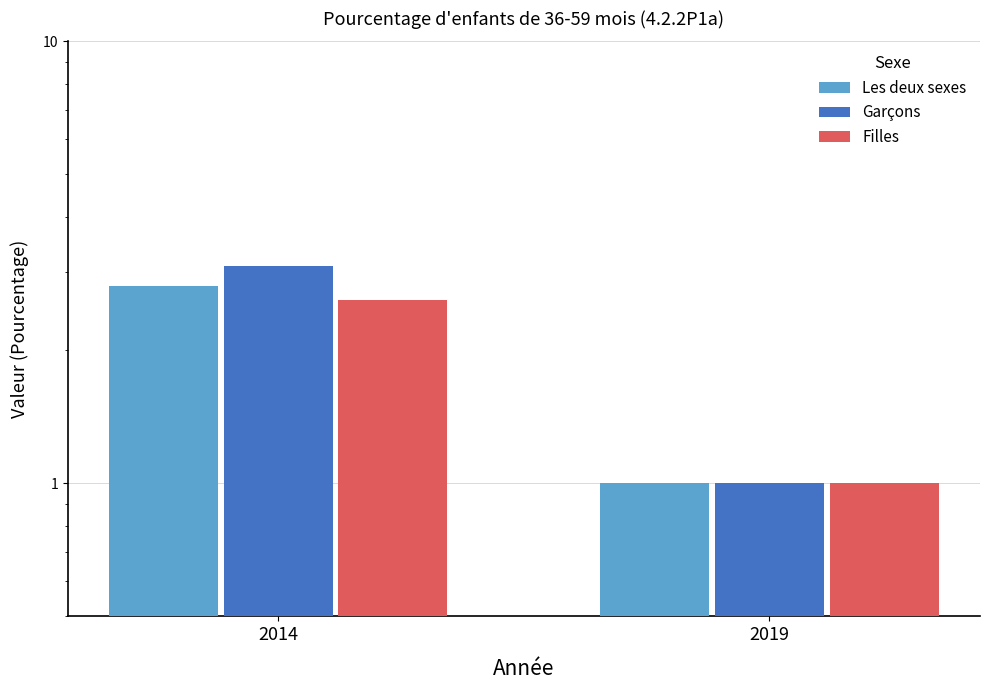

Is it true that Les deux sexes equals 1.4 at 2019?

False